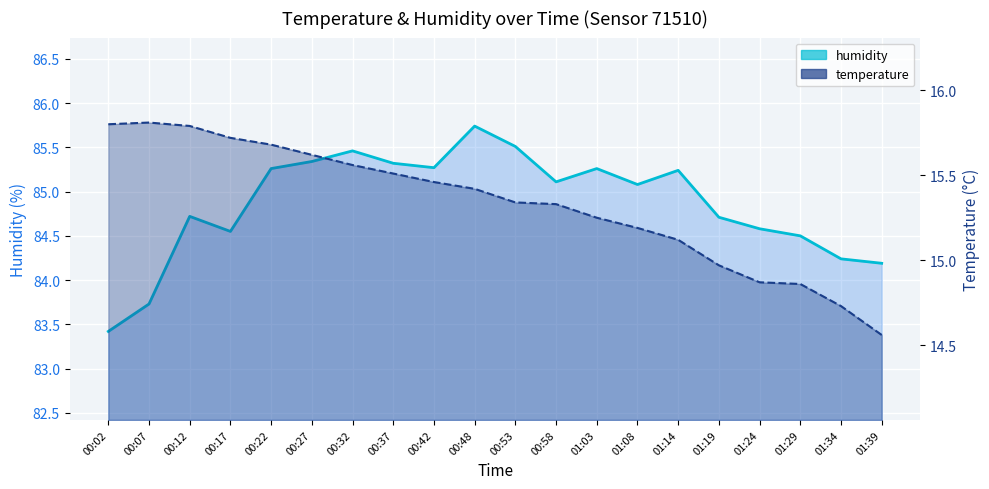

Which category has the highest value across all series?

00:48